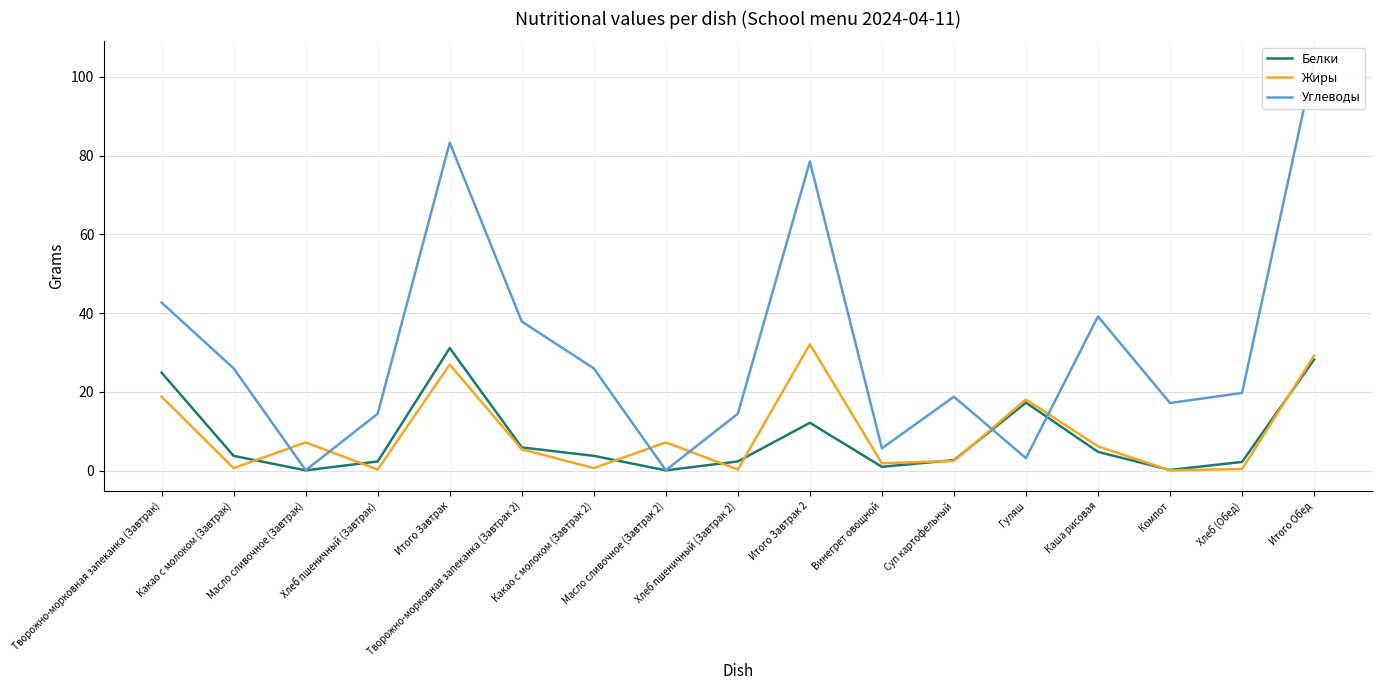

At which category is the sum across all series the highest?

Итого Обед